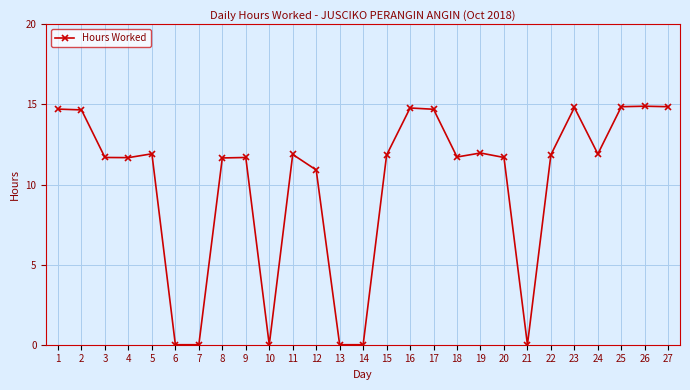

At which label is the value closest to 7?

12